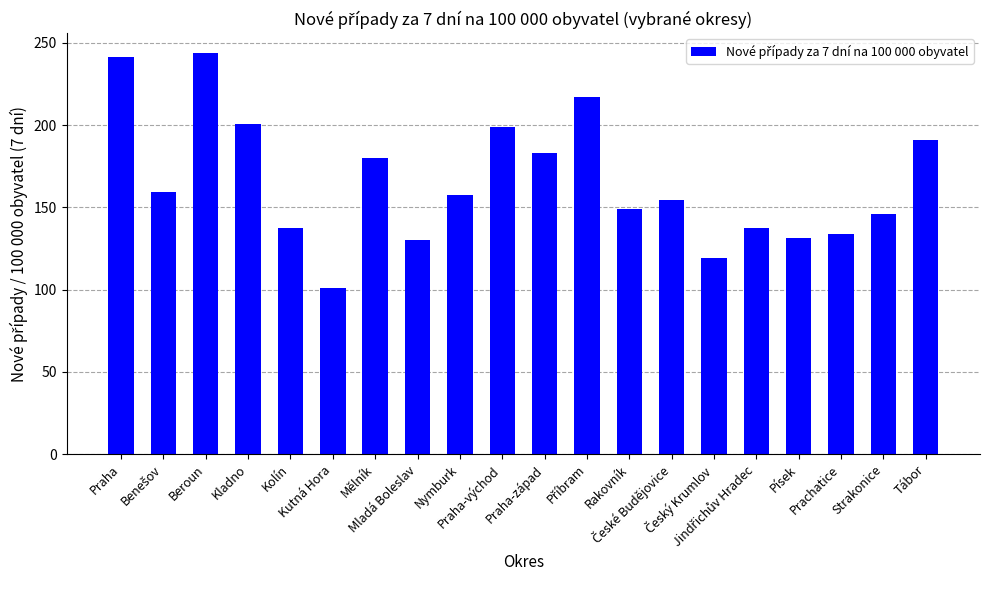

Which category has the highest value across all series?

Beroun